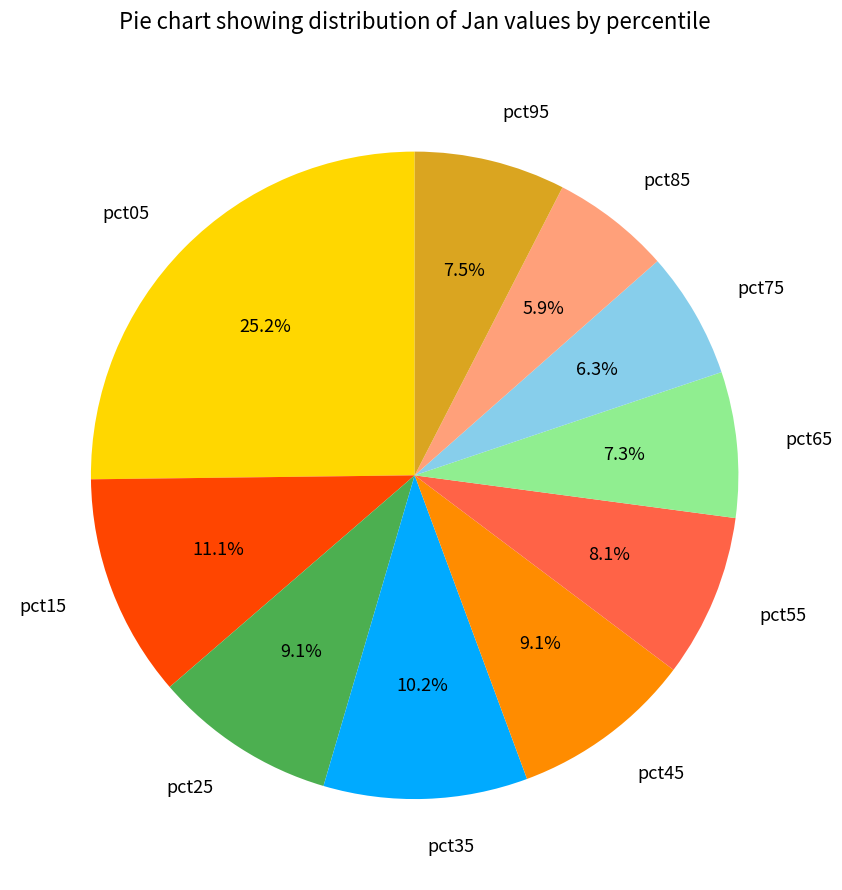

To the nearest percent, what is the combined percentage of pct95 and pct85?

13%